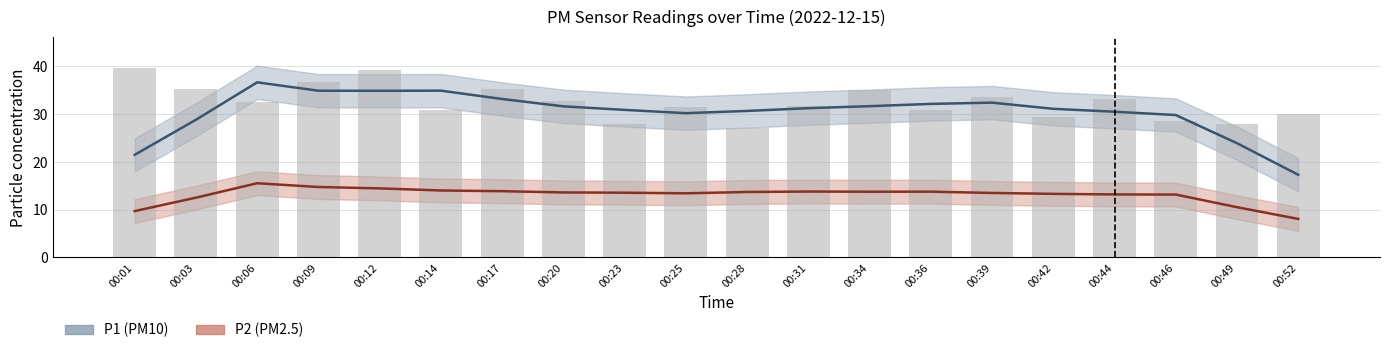

Does the chart contain stacked bars?

No